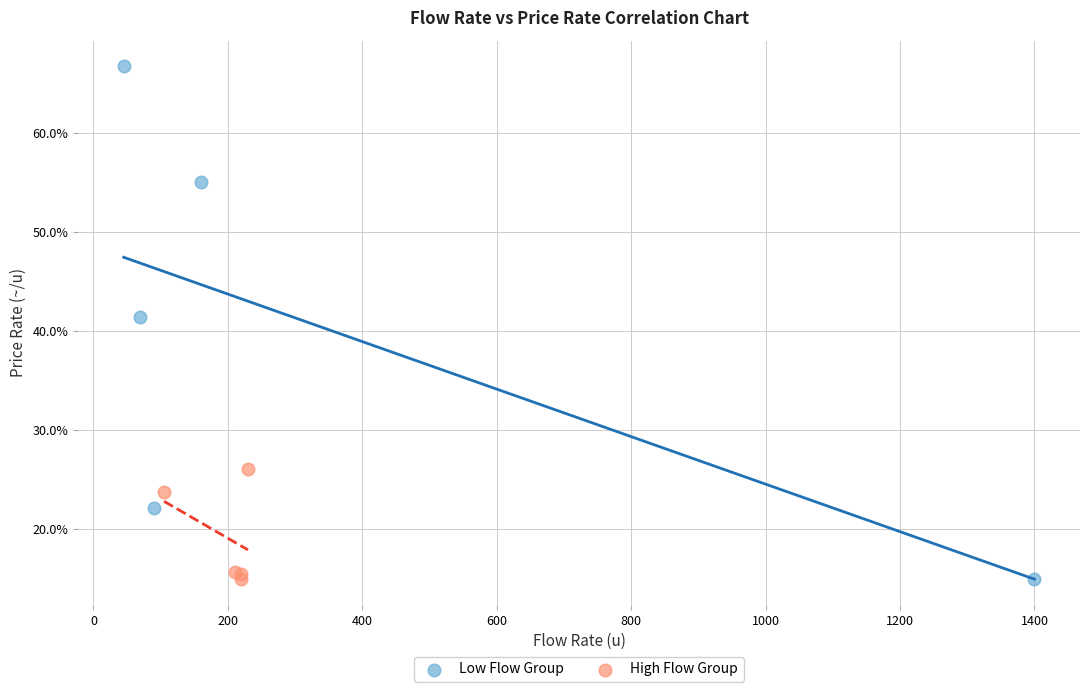

Which series has the widest spread of Y values?

Low Flow Group